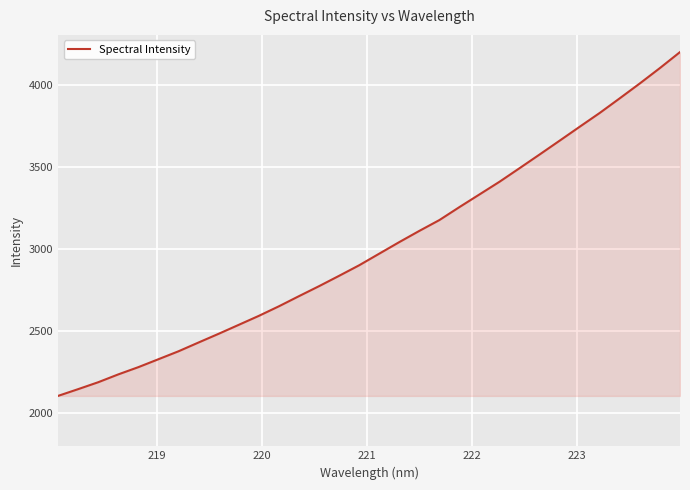

What is the maximum value shown in the chart?

4198.5